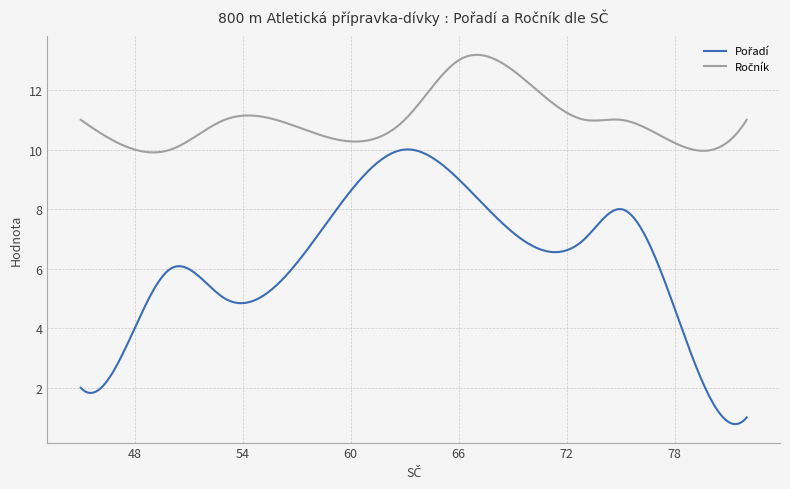

What is the greatest value displayed?

13.2